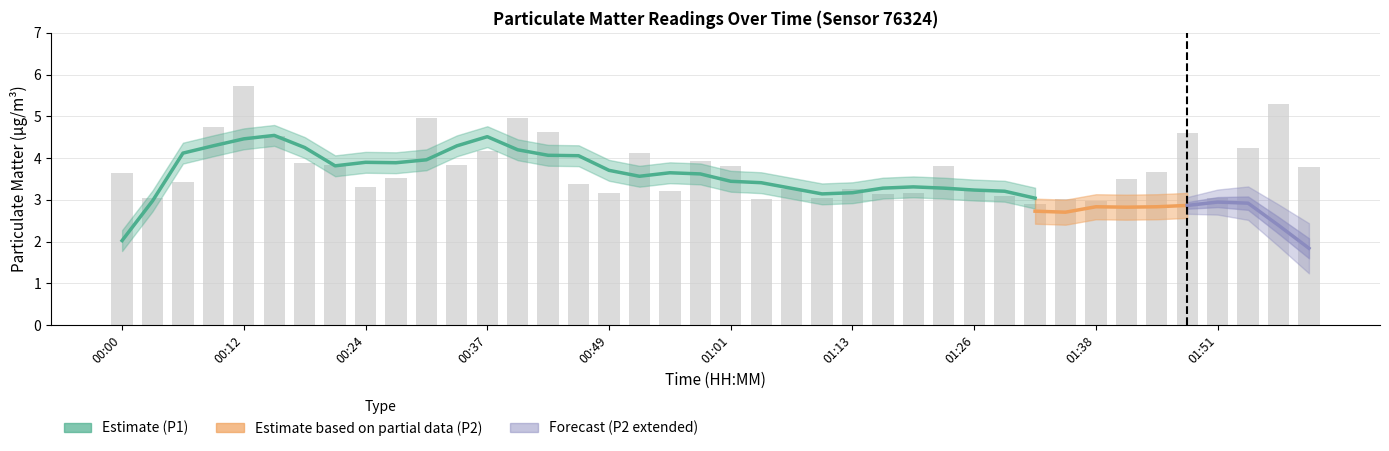

List the labels in order of value, largest first.

00:12, 01:57, 00:40, 00:30, 00:09, 00:43, 01:47, 00:15, 01:54, 00:37, 00:52, 00:58, 00:18, 00:21, 00:33, 01:01, 01:23, 02:00, 01:44, 00:00, 00:27, 01:41, 00:06, 00:46, 00:24, 01:07, 01:13, 00:55, 01:26, 00:49, 01:20, 01:16, 01:29, 00:03, 01:10, 01:51, 01:04, 01:35, 01:38, 01:32